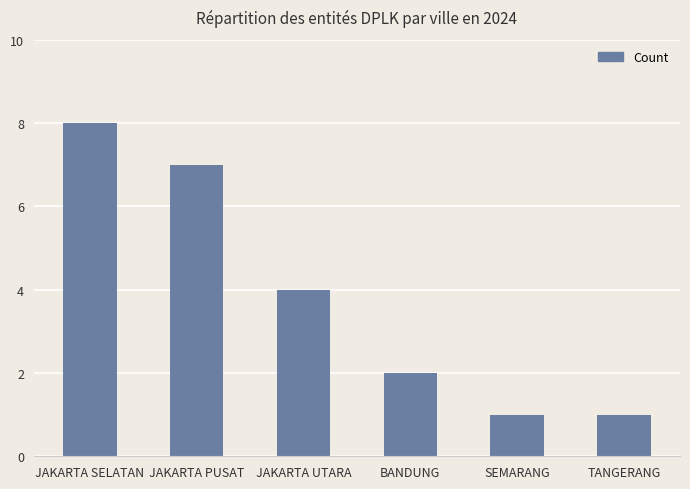

What is the label of the 4th bar from the right?

JAKARTA UTARA